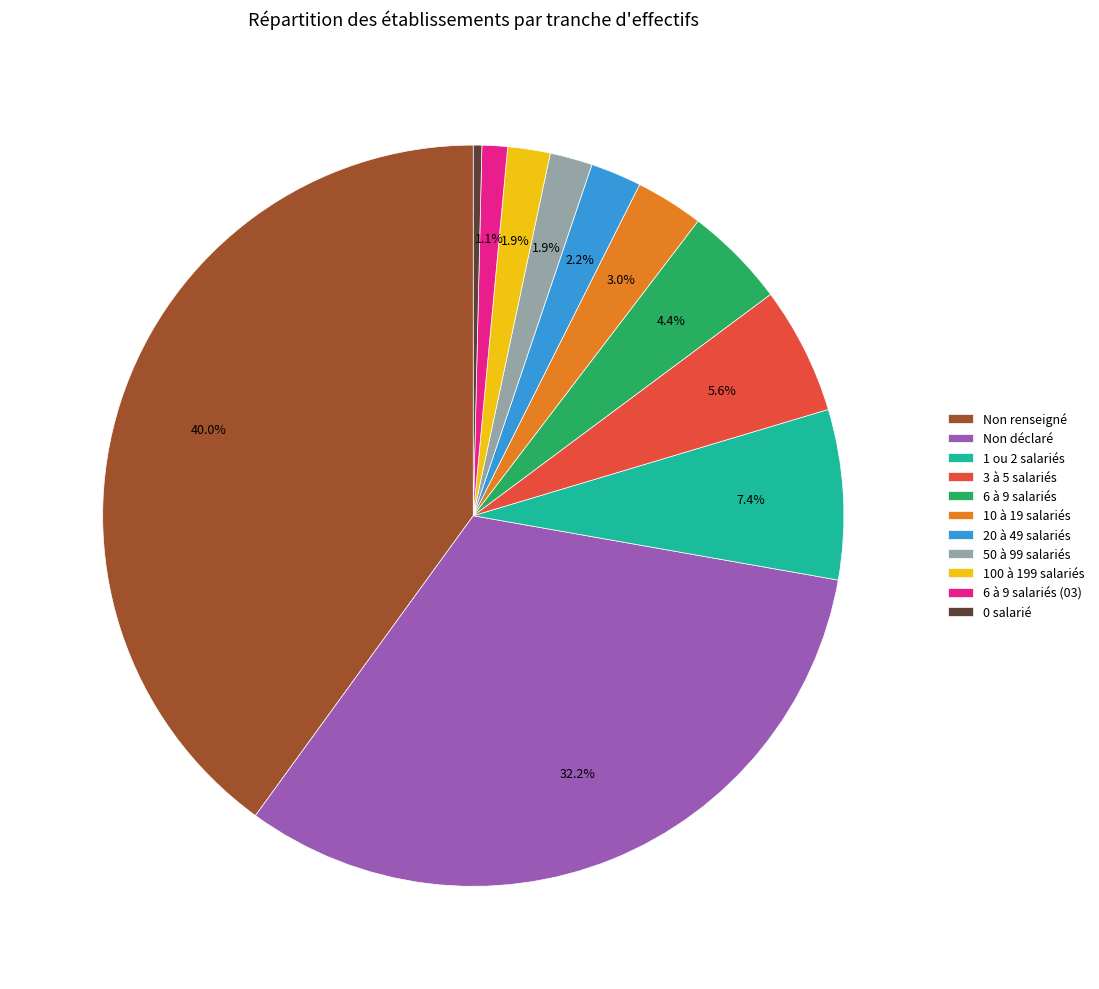

Which category has the smallest portion of the pie?

0 salarié